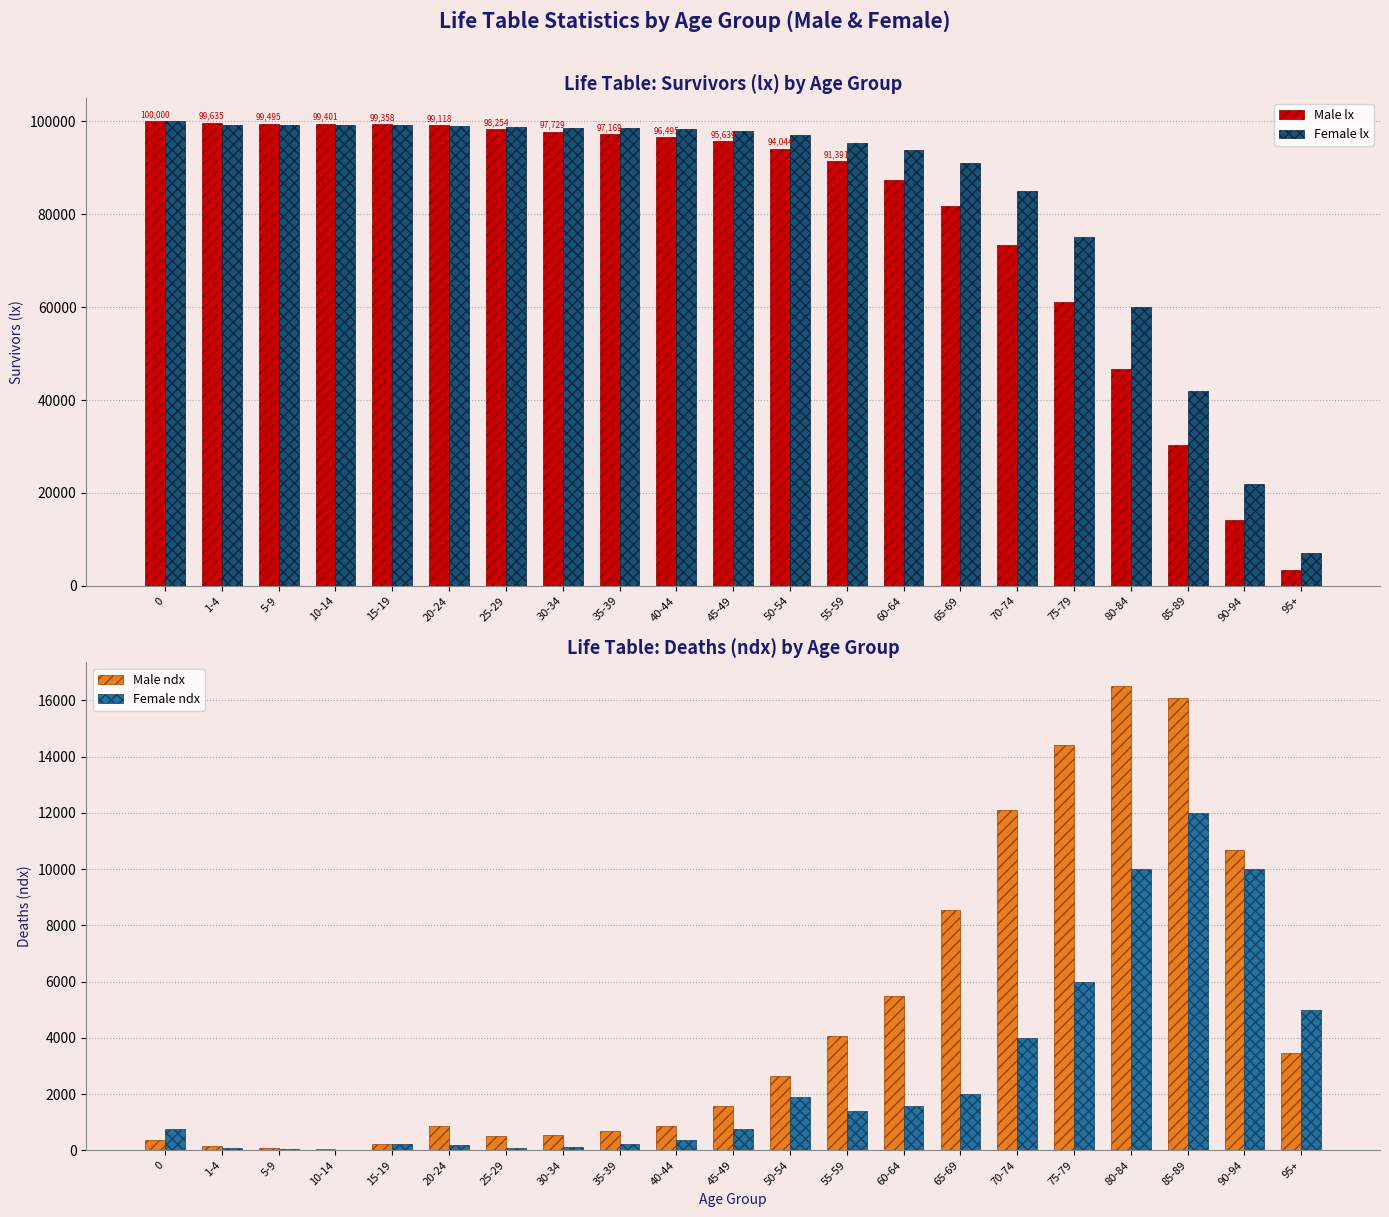

At which label does Male ndx first exceed 1594?

50-54